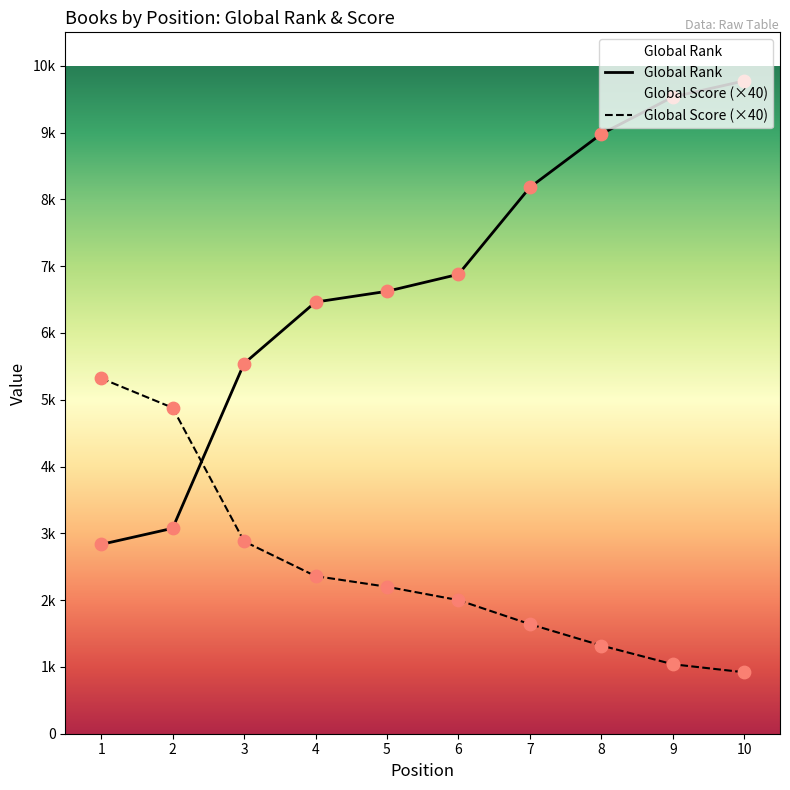

Is the value of Global Rank at 7 greater than the value of Global Score at 10?

Yes